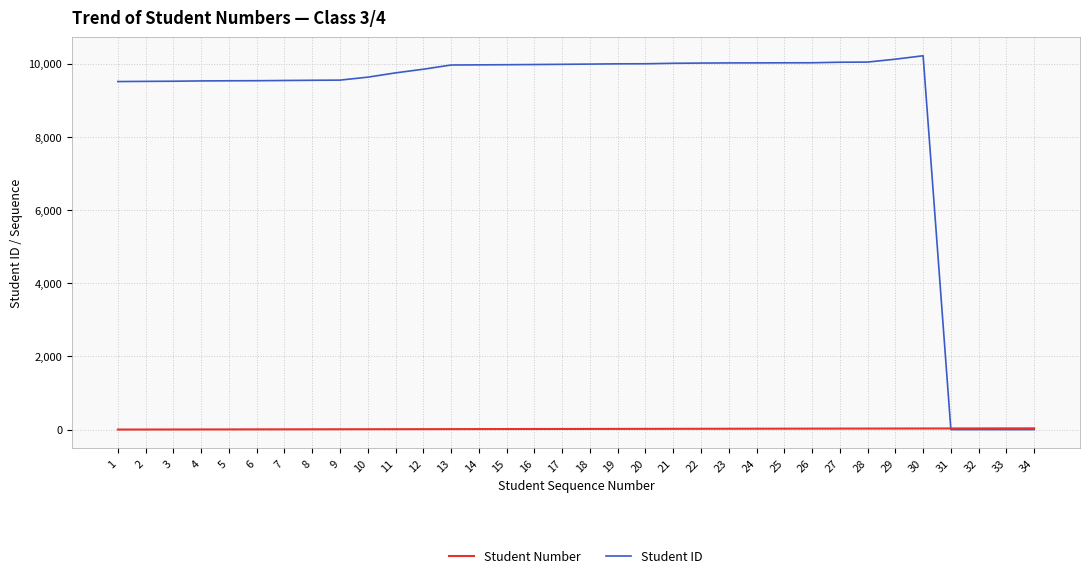

Which series has the widest spread of values?

Student ID